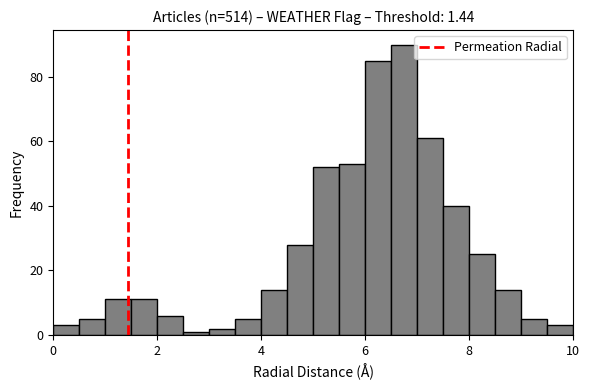

Around what value on the x-axis is the tallest bar? Give the approximate position of its centre, as read against the axis.

6.8